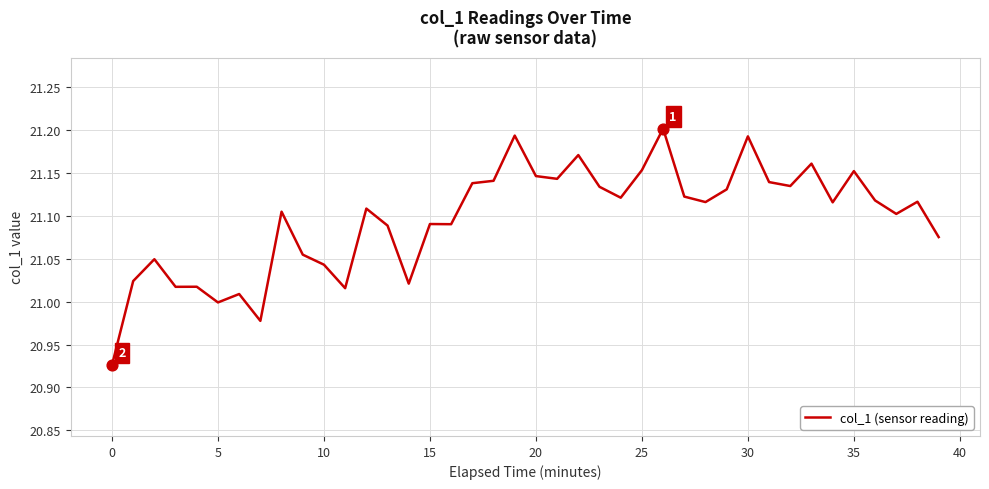

What is the difference between the maximum and minimum values?

0.3